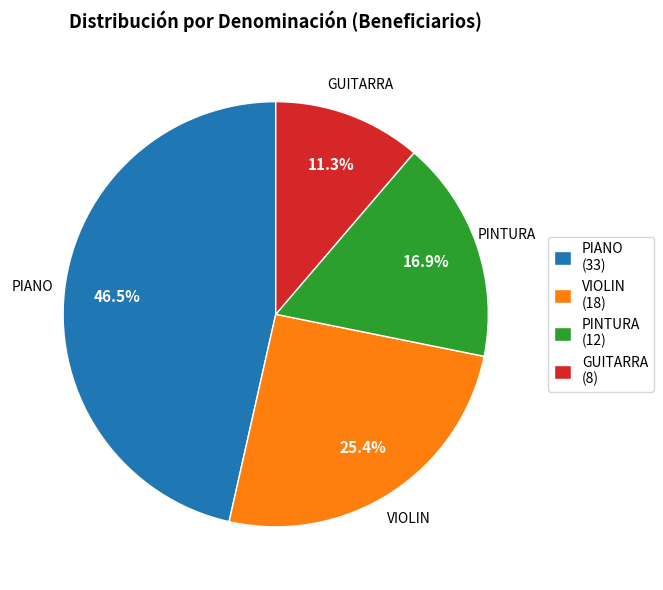

To the nearest percent, what percentage of the pie is PINTURA?

17%